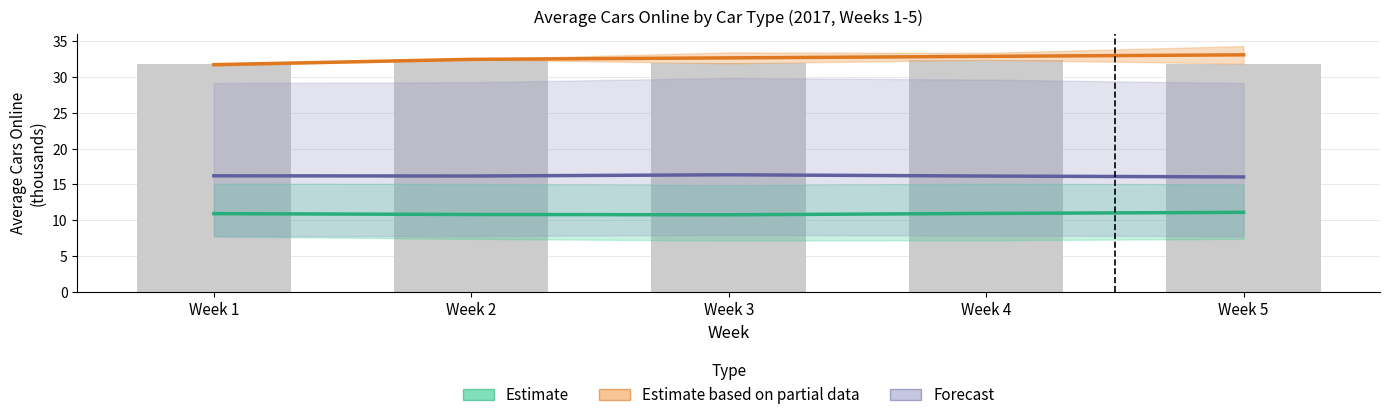

What is the lowest value of the Forecast series?

16.0